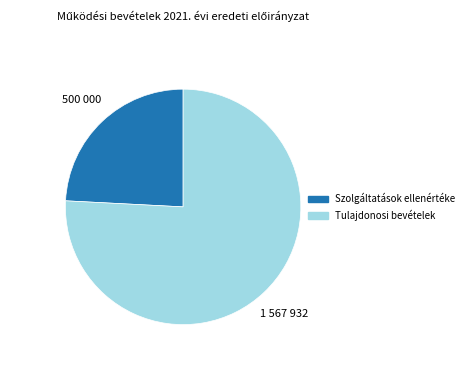

Is it true that Szolgáltatások ellenértéke is 11% of the pie?

False